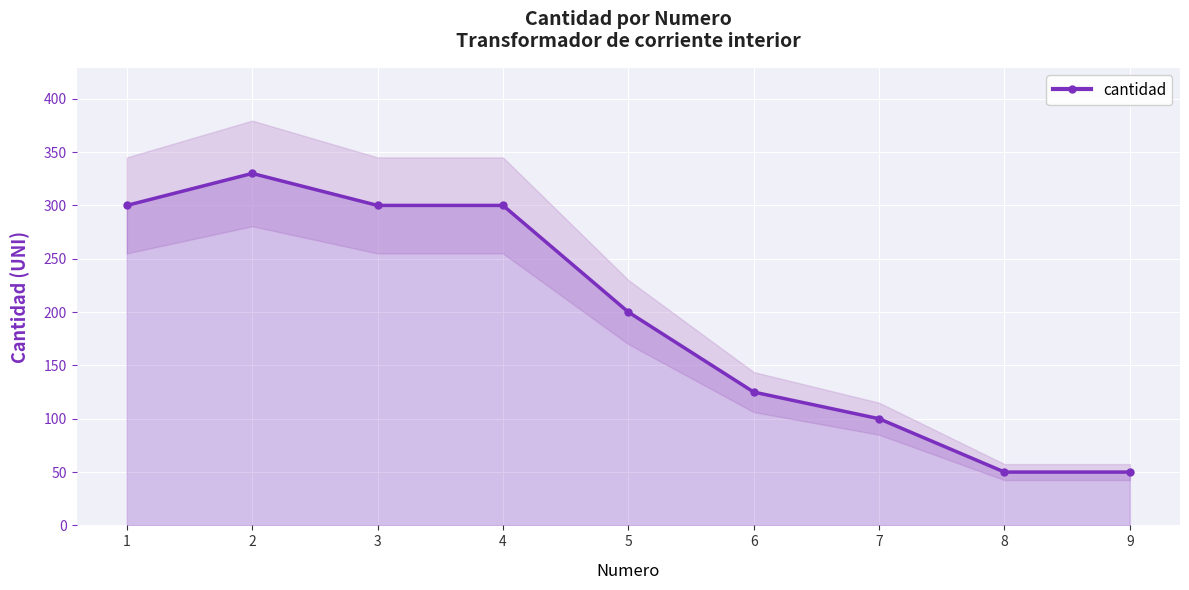

The chart shows a value of 185 at 6. True or false?

False